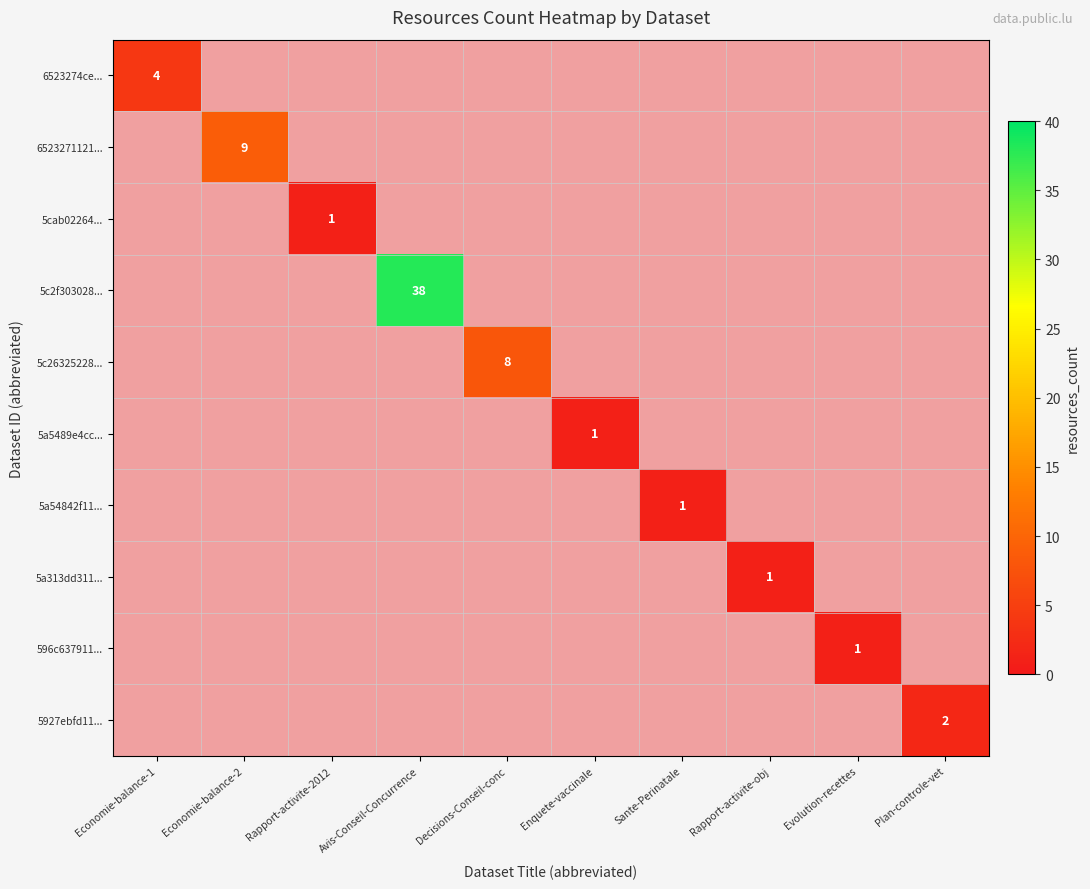

The value of 6523274ce... at Economie-balance-1 is 2. True or false?

False